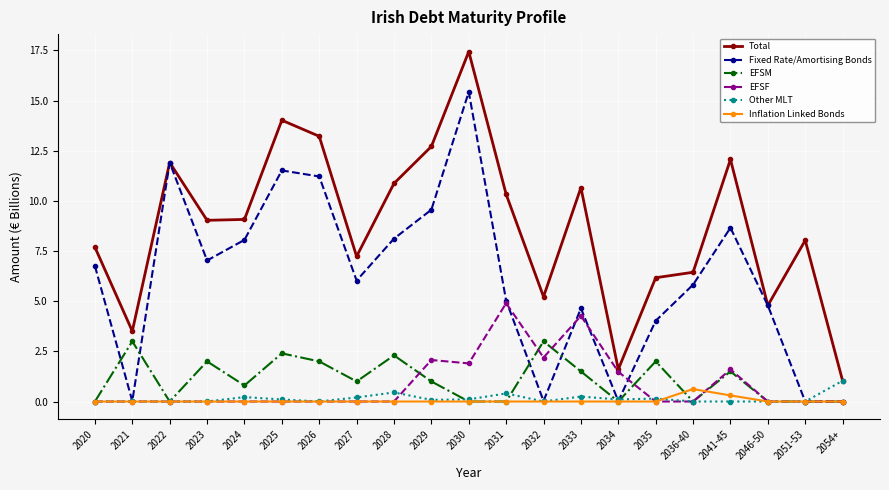

What position from the left is 2051-53?

20